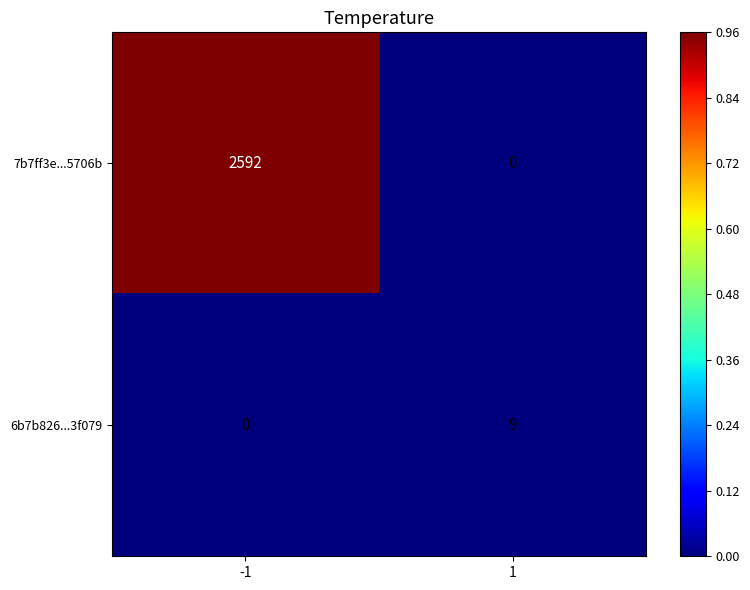

How many series are shown in this chart?

2